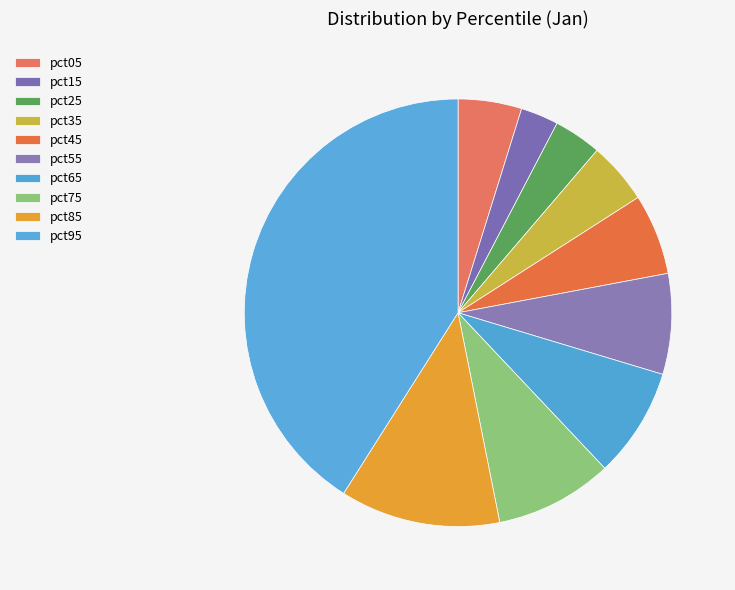

Is there a majority slice in this chart?

No